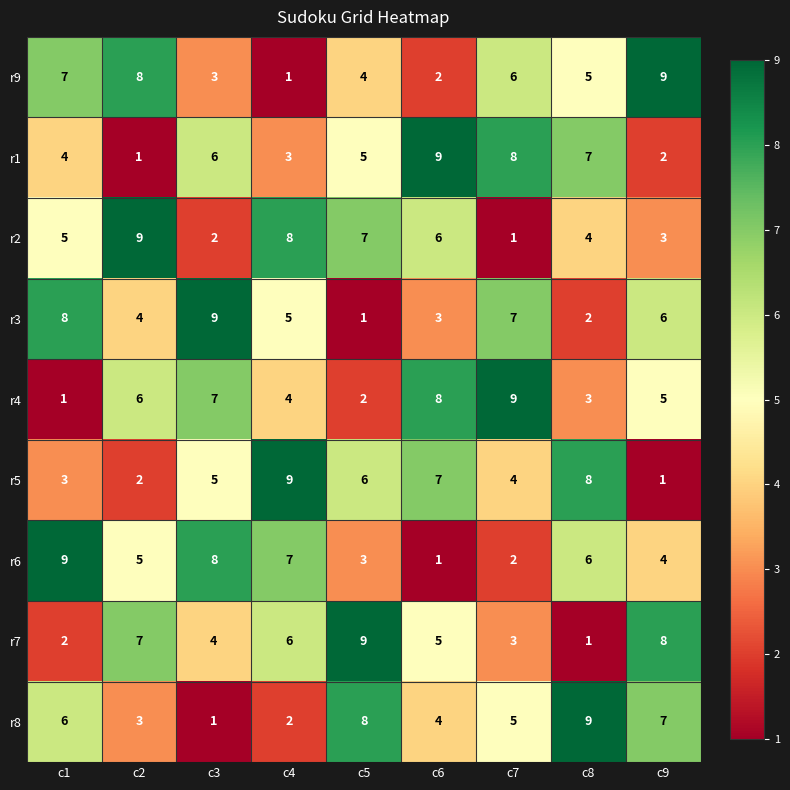

Rank the series at c9 from highest to lowest value.

r9, r7, r8, r3, r4, r6, r2, r1, r5